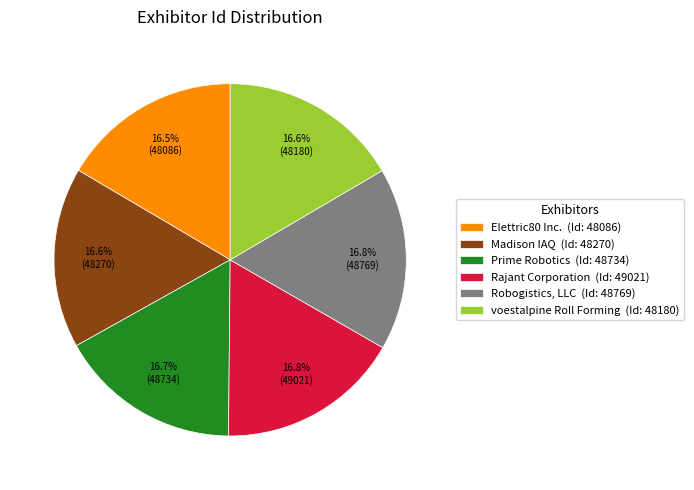

Is there a majority slice in this chart?

No